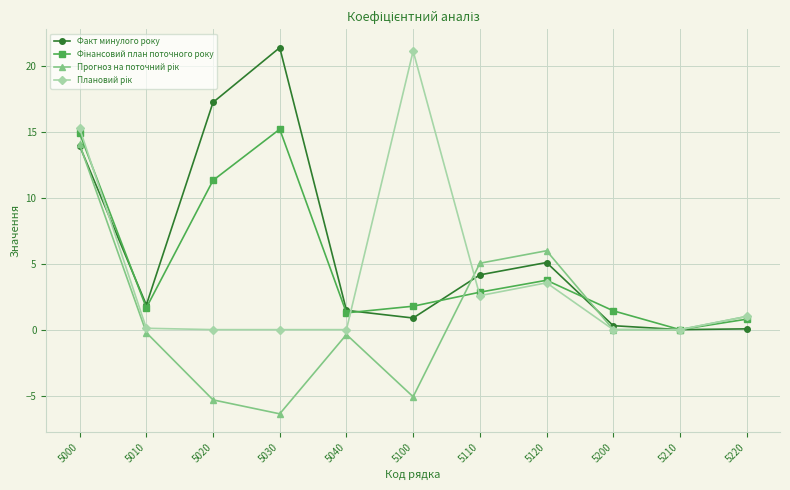

At which category is the sum across all series the highest?

5000